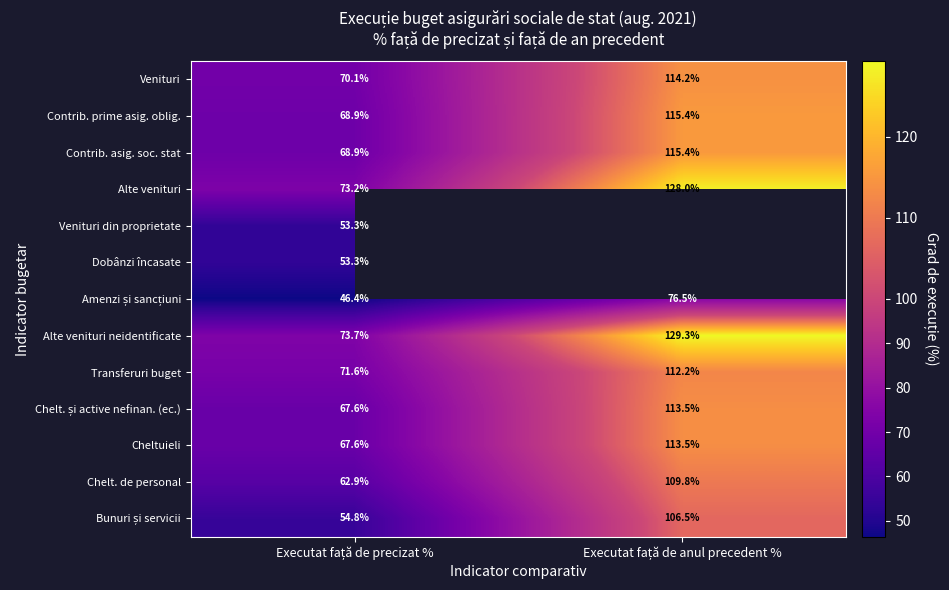

What is the difference between the highest and lowest values at Executat față de precizat %?

27.3